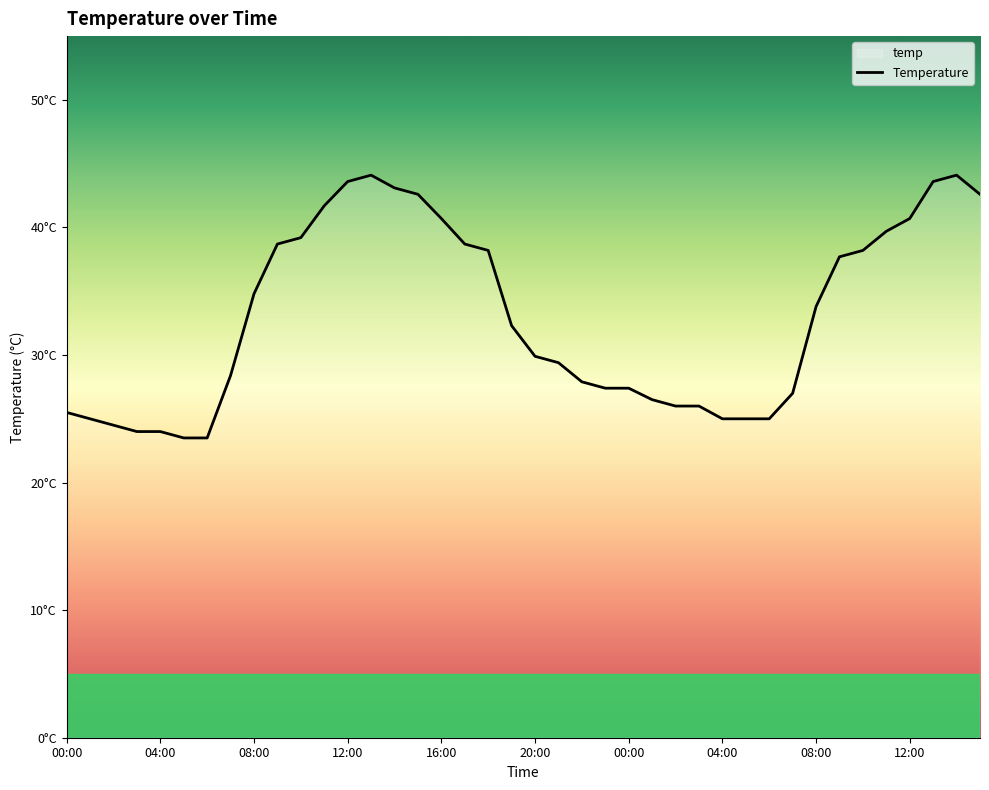

True or false: the data has more than 2 interior local peaks.

False